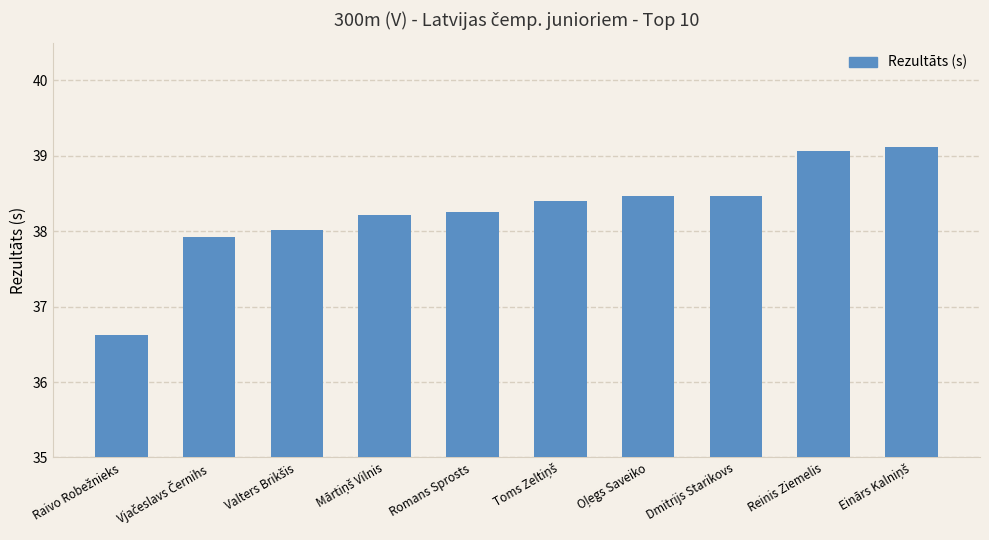

What is the minimum value shown in the chart?

36.6